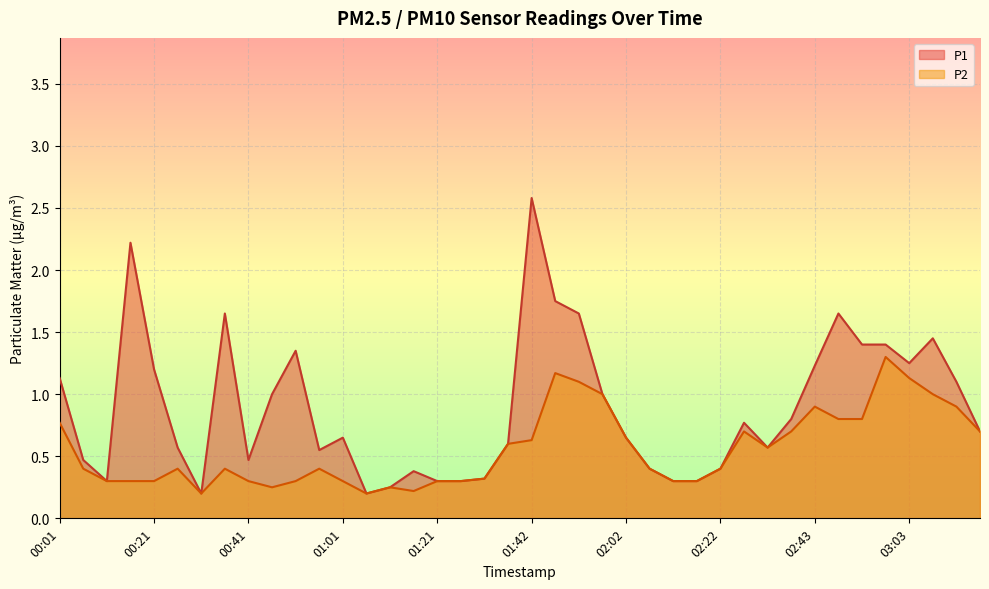

Which series has the largest total across all categories?

P1